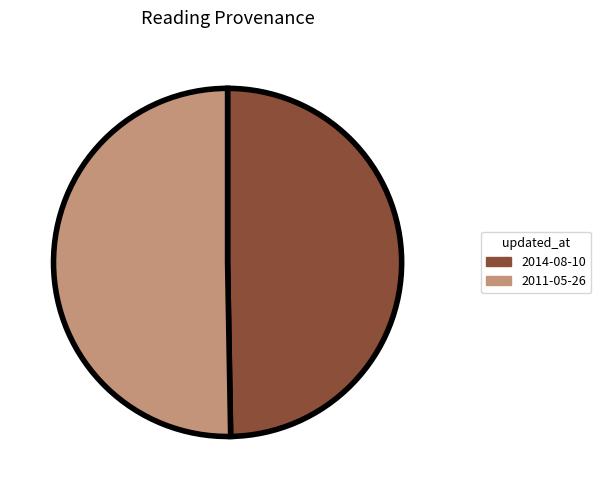

Which slice represents more than half of the pie?

2011-05-26